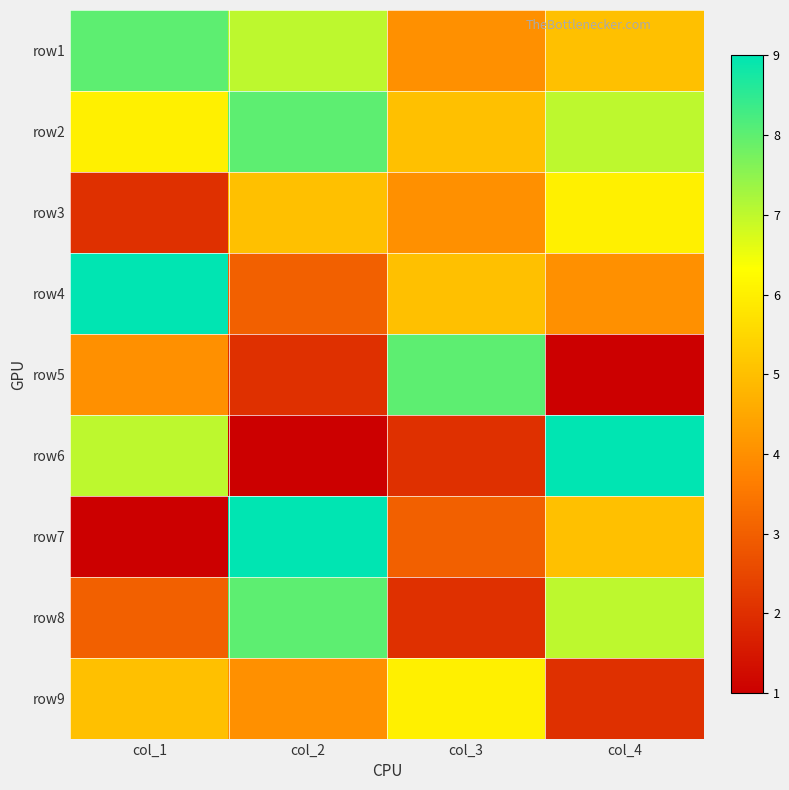

Between col_4 and col_2, which is larger?

col_2